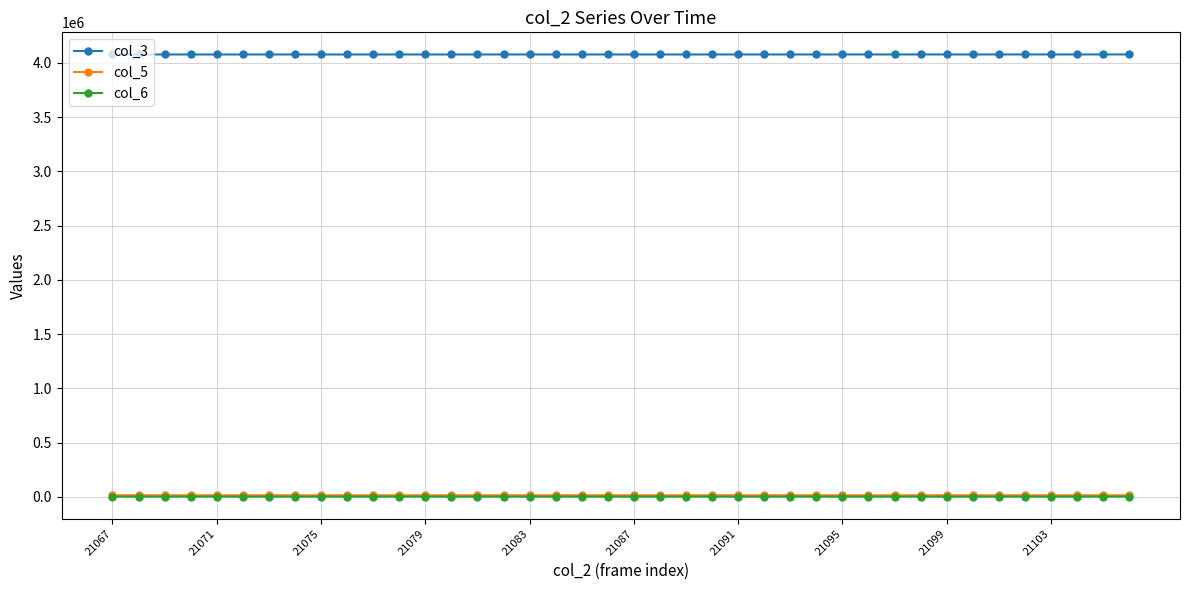

What is the greatest value displayed?

4078073